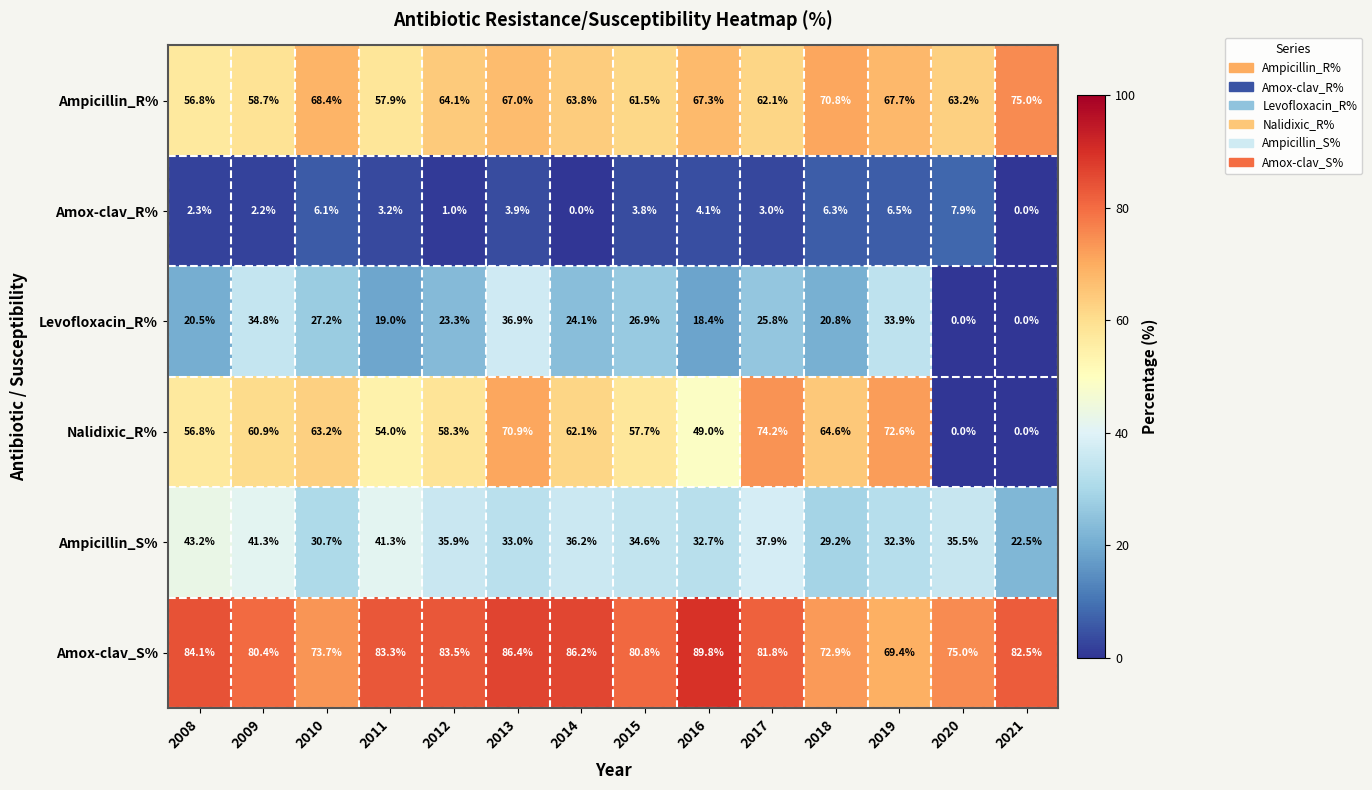

Is it true that Levofloxacin_R% equals 0.0 at 2020?

True